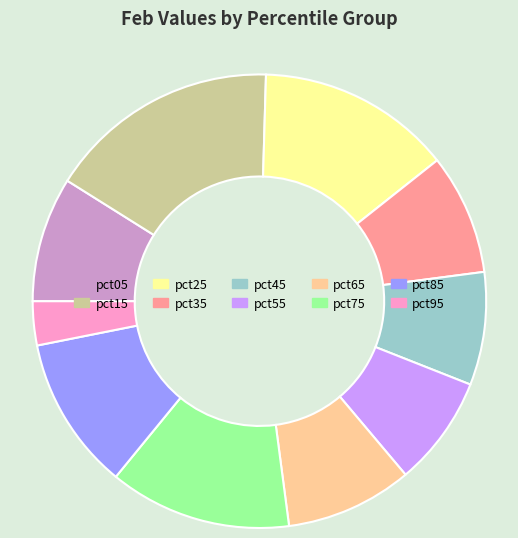

Which has a higher value, pct45 or pct75?

pct75